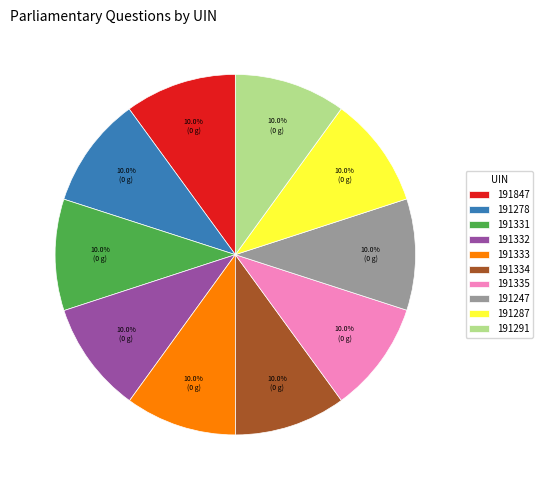

How many slices are in this pie chart?

10